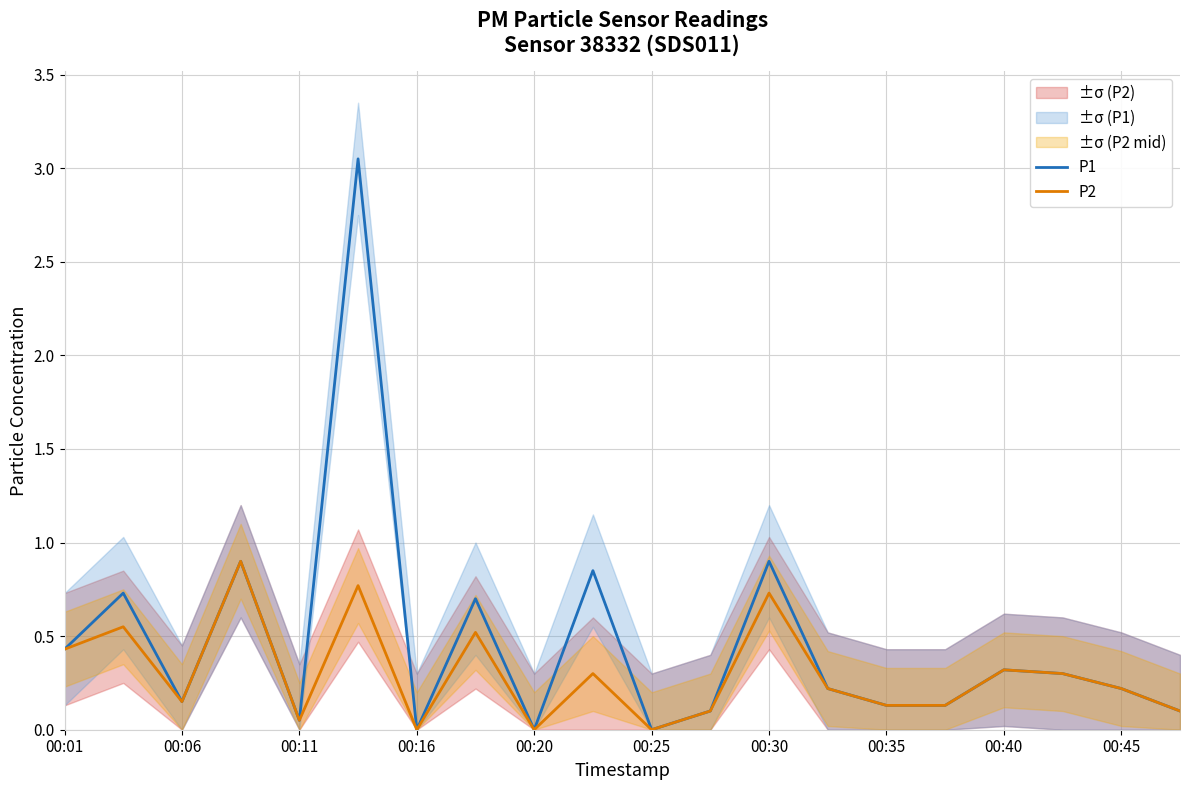

The value of P2 at 00:45 is 0.2. True or false?

True